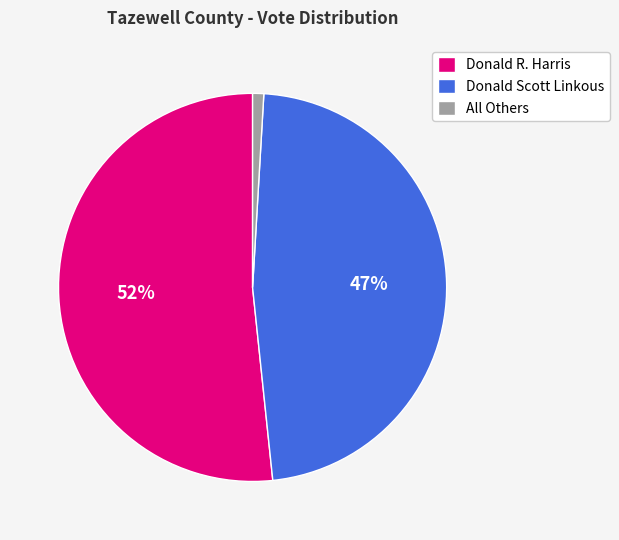

How many segments does this pie chart have?

3